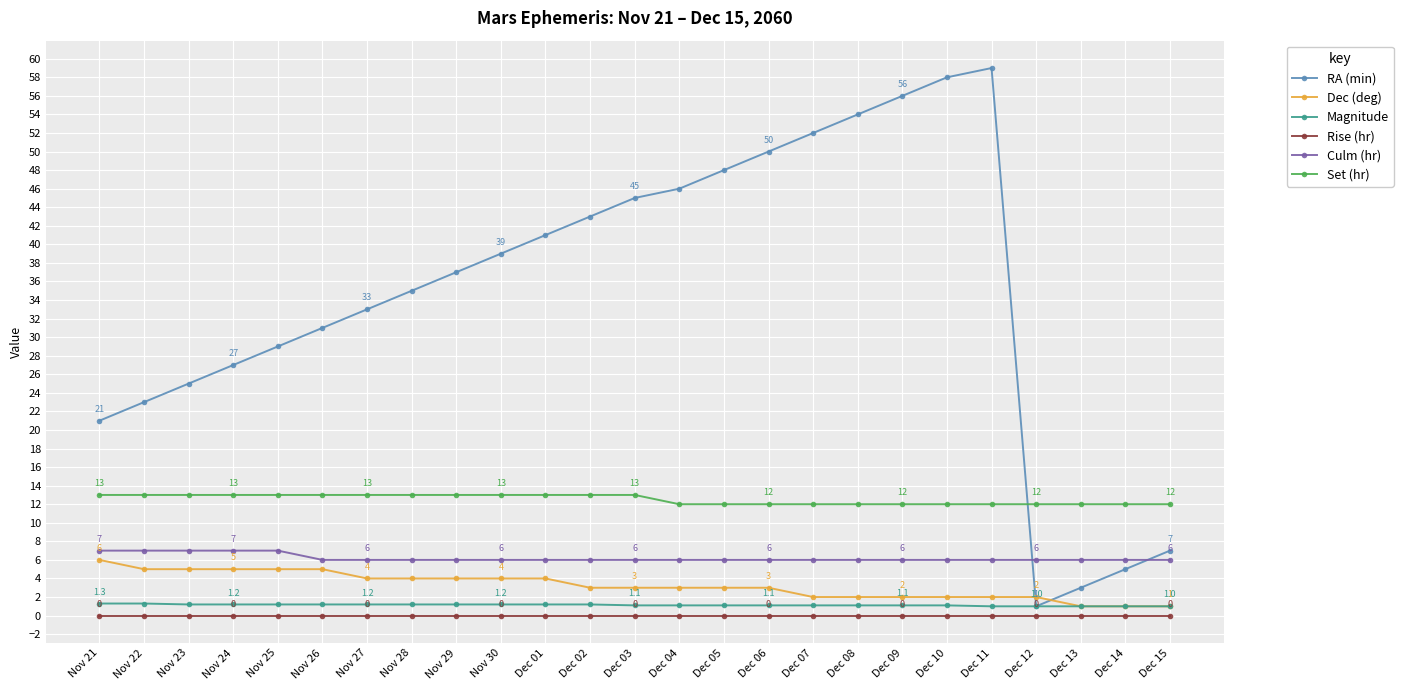

How many intersections are there between Dec (deg) and RA (min)?

2